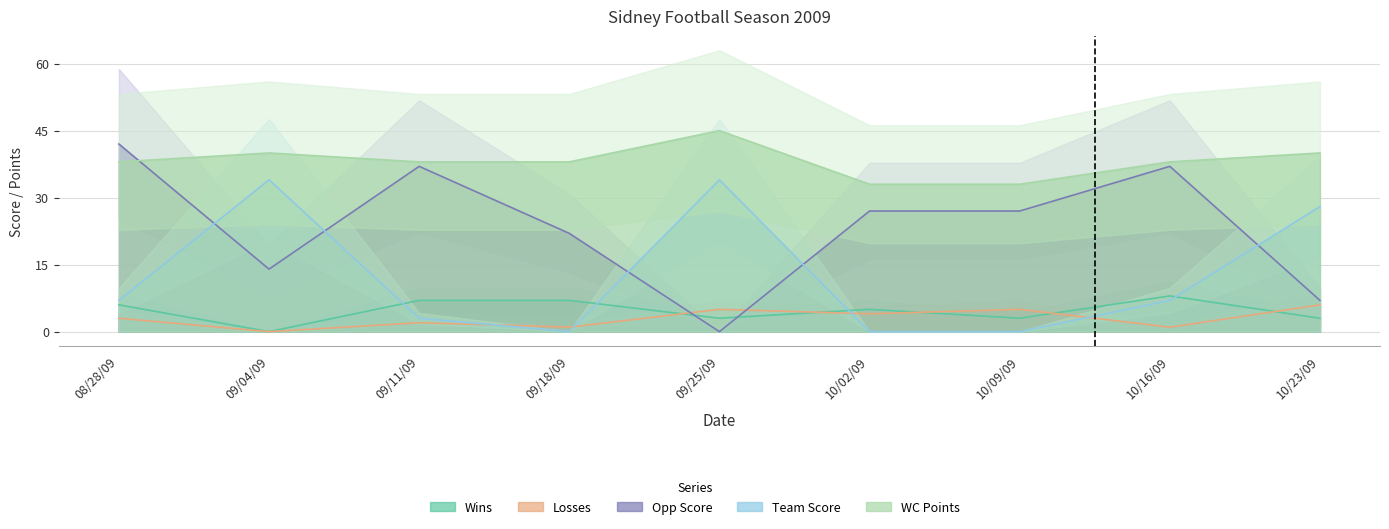

Reading right to left, what are all the values shown in this chart?

Wins: 10/23/09=3	10/16/09=8	10/09/09=3	10/02/09=5	09/25/09=3	09/18/09=7	09/11/09=7	09/04/09=0	08/28/09=6
Losses: 10/23/09=6	10/16/09=1	10/09/09=5	10/02/09=4	09/25/09=5	09/18/09=1	09/11/09=2	09/04/09=0	08/28/09=3
Opp Score: 10/23/09=7	10/16/09=37	10/09/09=27	10/02/09=27	09/25/09=0	09/18/09=22	09/11/09=37	09/04/09=14	08/28/09=42
Team Score: 10/23/09=28	10/16/09=7	10/09/09=0	10/02/09=0	09/25/09=34	09/18/09=0	09/11/09=3	09/04/09=34	08/28/09=7
WC Points: 10/23/09=40	10/16/09=38	10/09/09=33	10/02/09=33	09/25/09=45	09/18/09=38	09/11/09=38	09/04/09=40	08/28/09=38